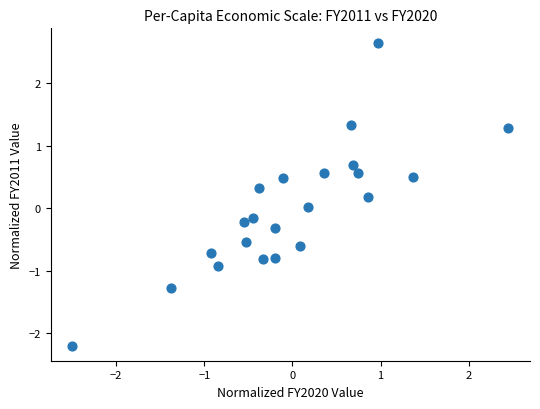

What is the range of Y values (max minus min)?

4.8